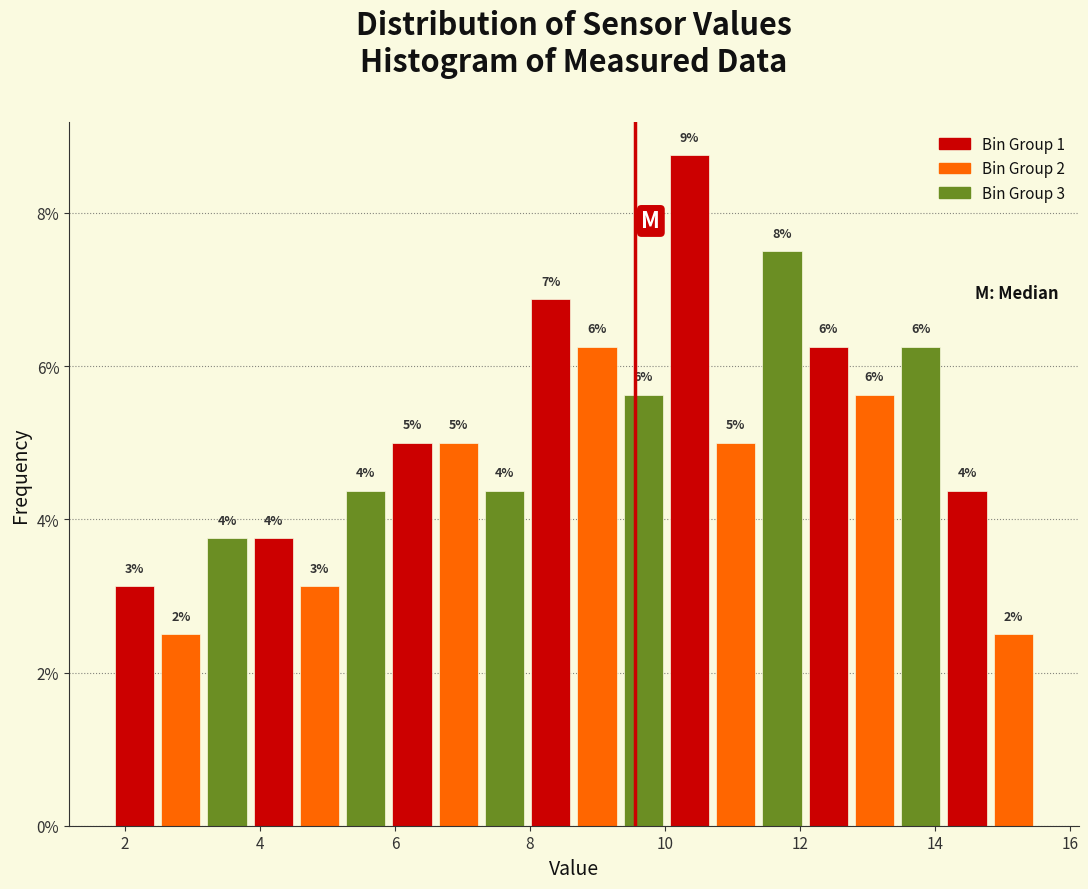

Read against the x-axis, roughly where is the centre of the tallest bar?

10.4